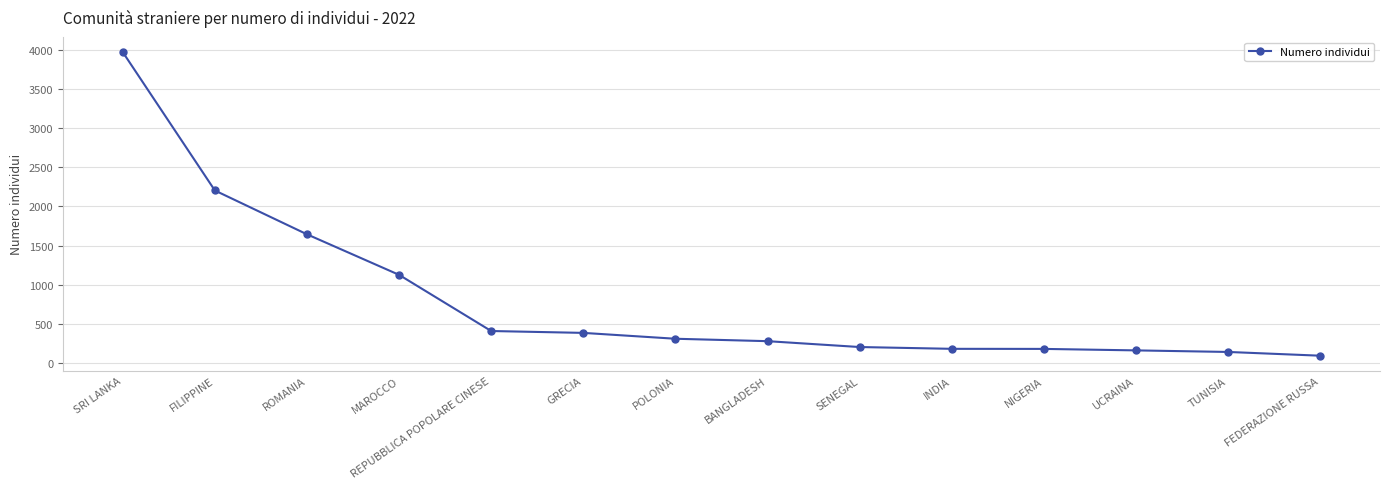

What is the change in value from GRECIA to SENEGAL?

-181